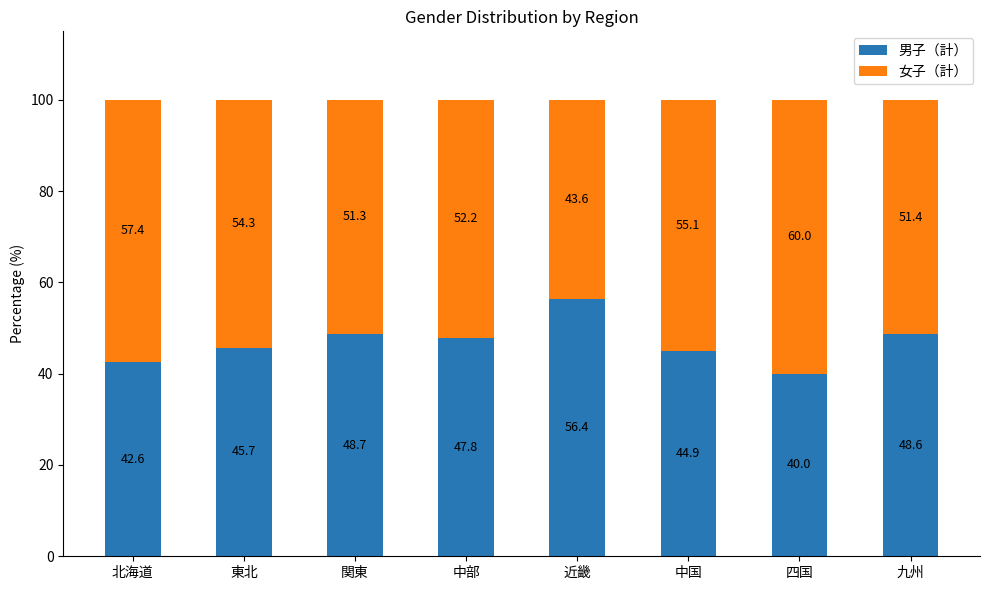

Is it true that 男子（計） equals 42.6 at 北海道?

True